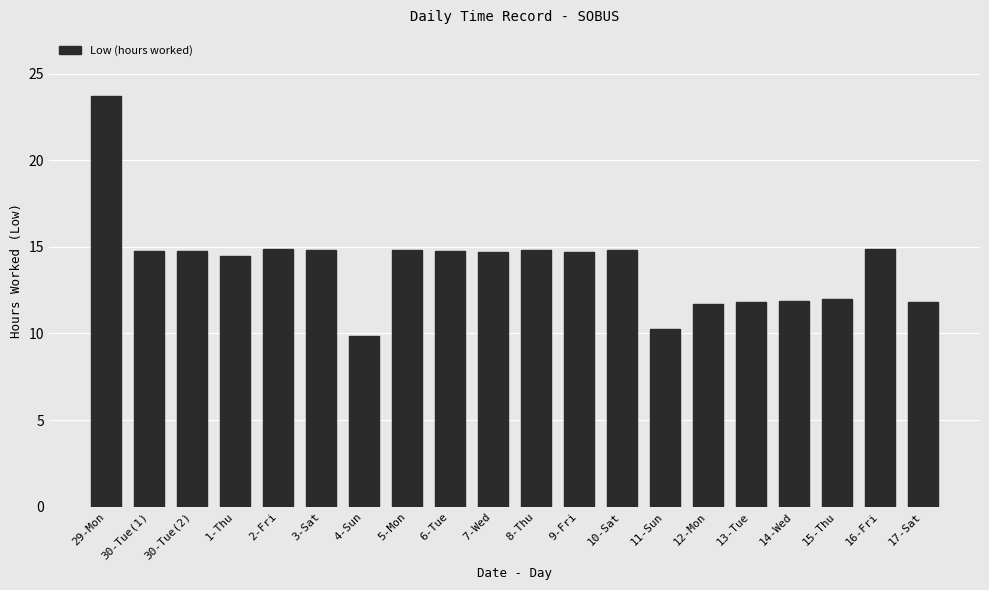

Which label corresponds to the largest value in the chart?

29-Mon